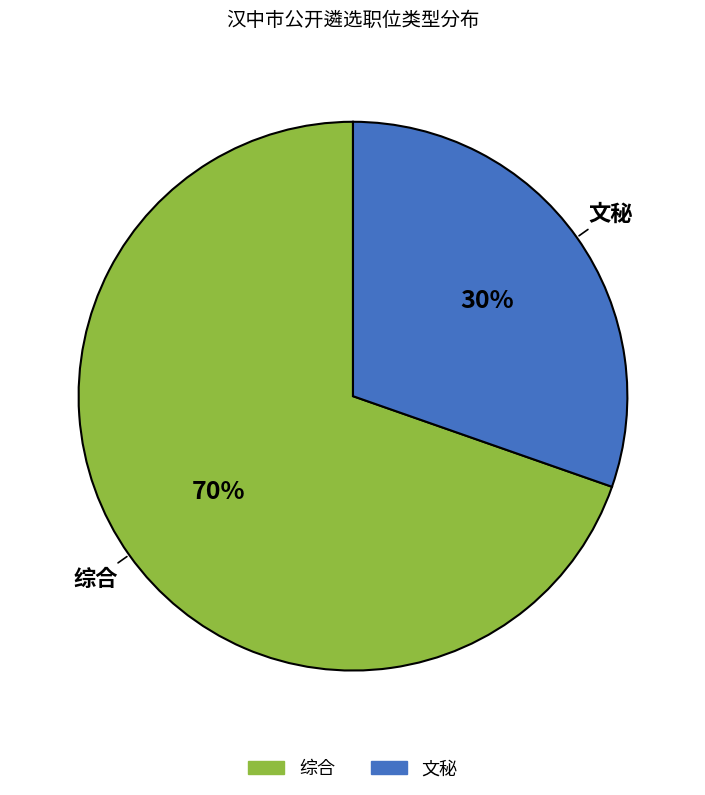

To the nearest percent, what is the combined percentage of 文秘 and 综合?

100%